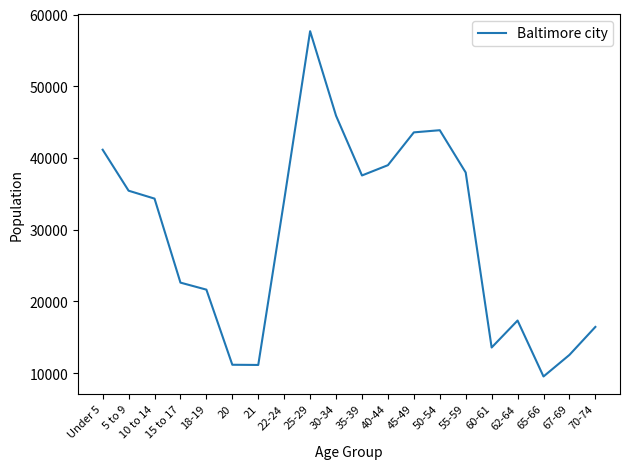

How many lines are shown in the chart?

1